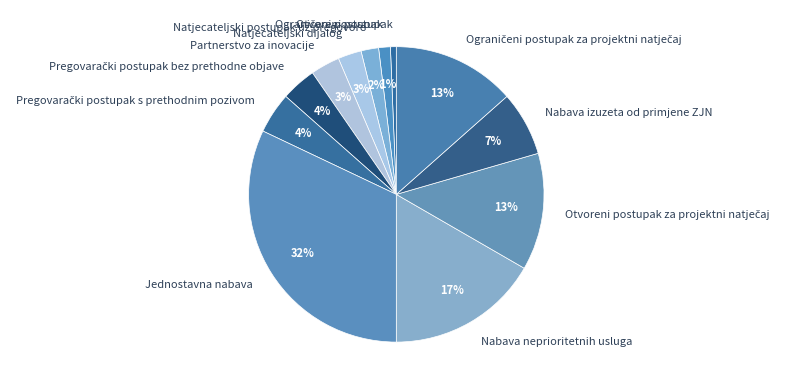

True or false: Natjecateljski dijalog accounts for 3% of the total.

True